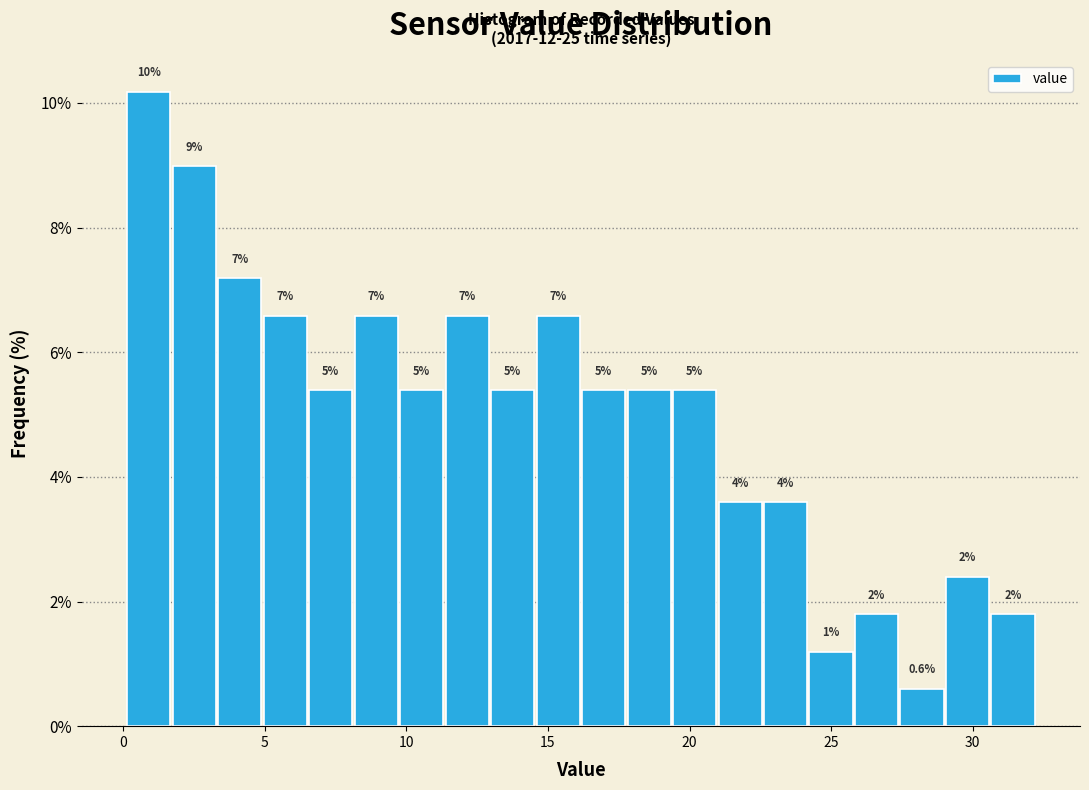

Read against the x-axis, roughly where is the centre of the tallest bar?

1.0